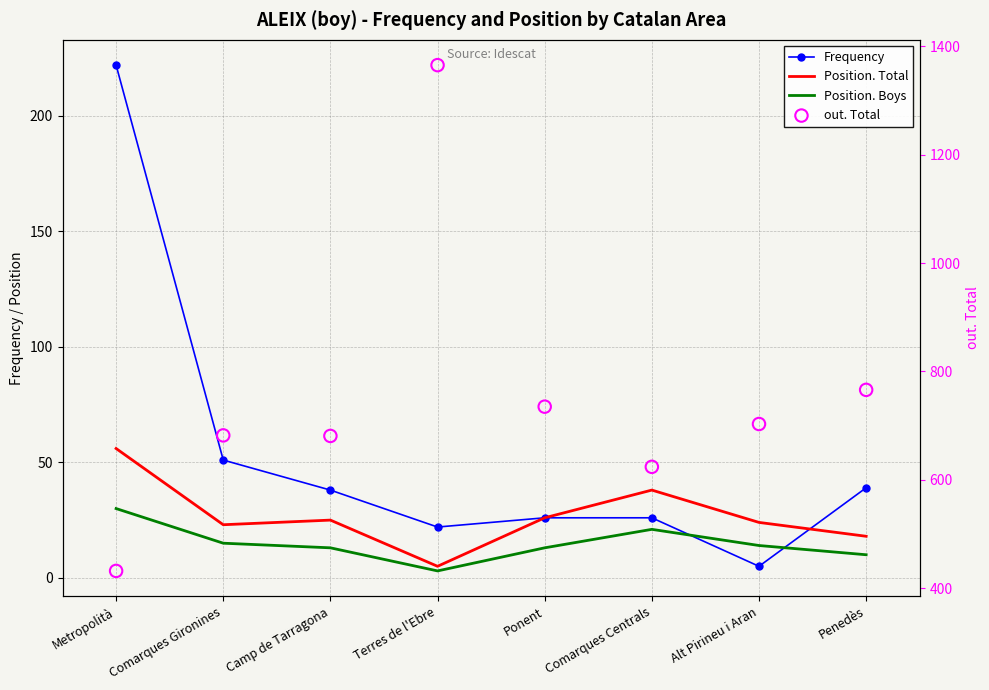

What is the total value across all series at Comarques Centrals?

709